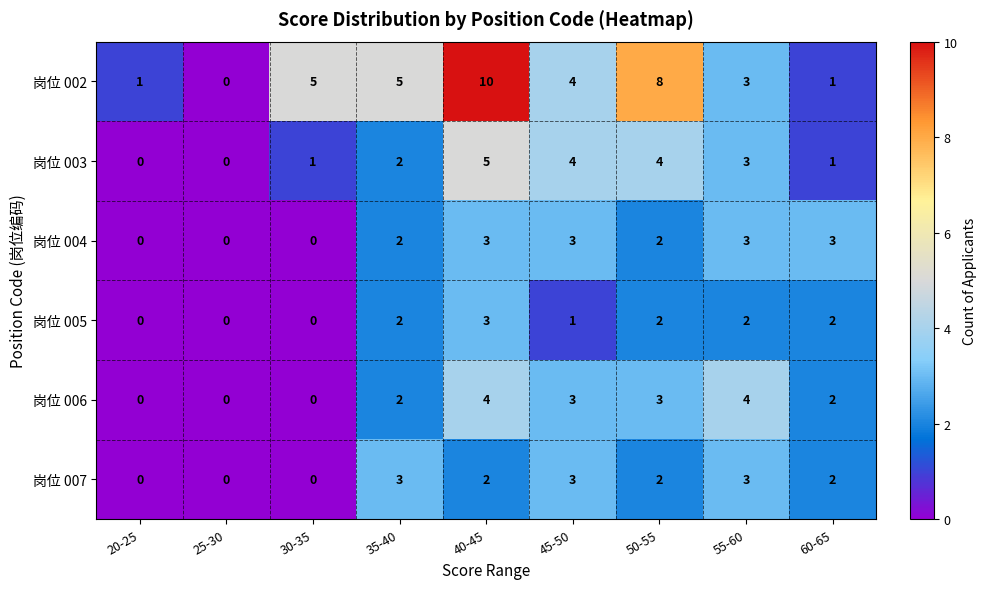

How many values in the 岗位 007 series are below 2?

3